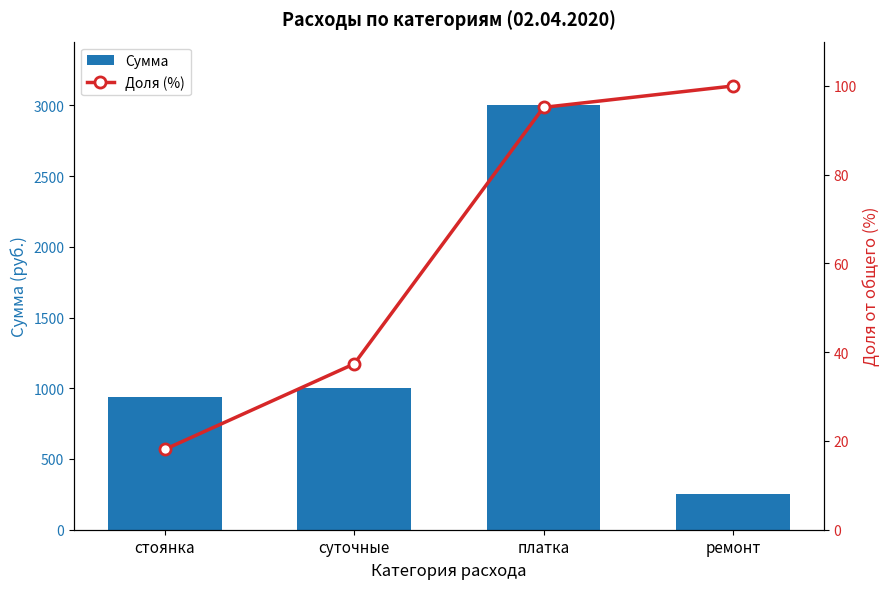

What is the label of the 2nd bar from the left?

суточные